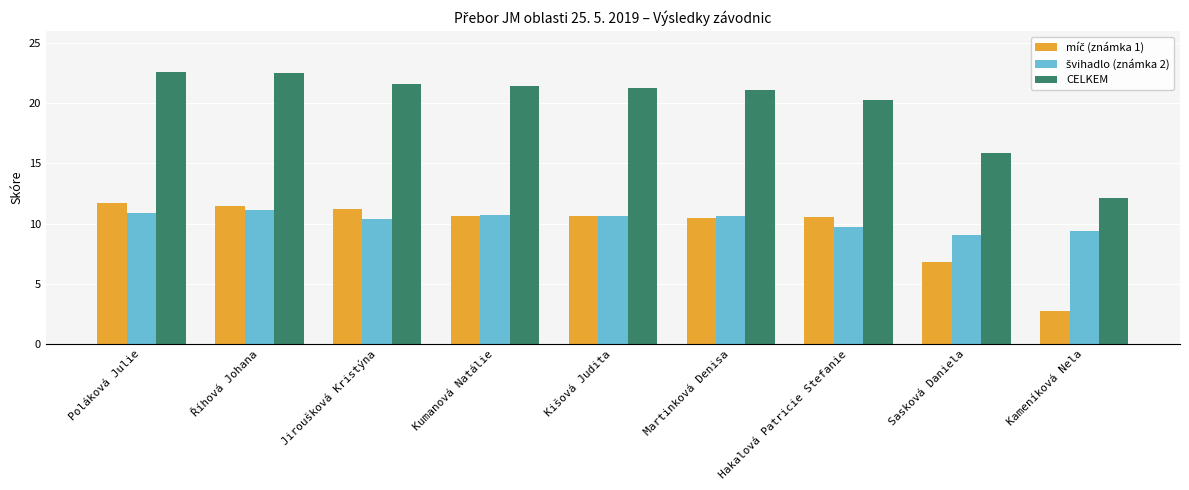

At which label does CELKEM reach its minimum?

Kameníková Nela